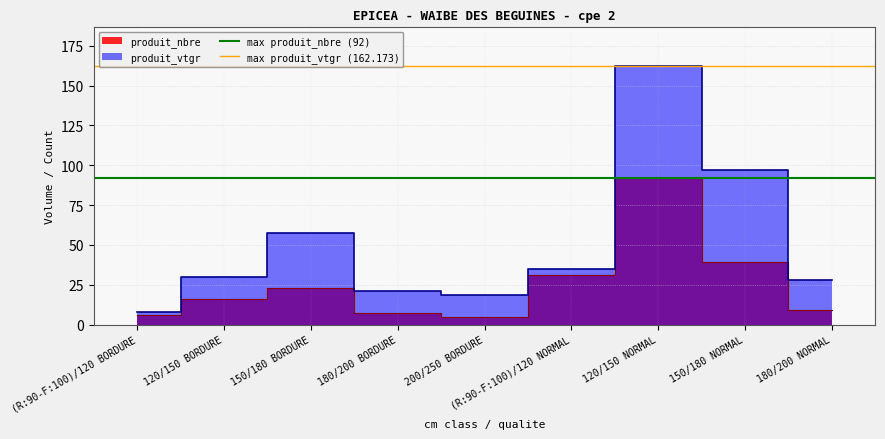

Is the value of max produit_vtgr (162.173) at (R:90-F:100)/120 BORDURE greater than the value of max produit_nbre (92) at 120/150 BORDURE?

Yes